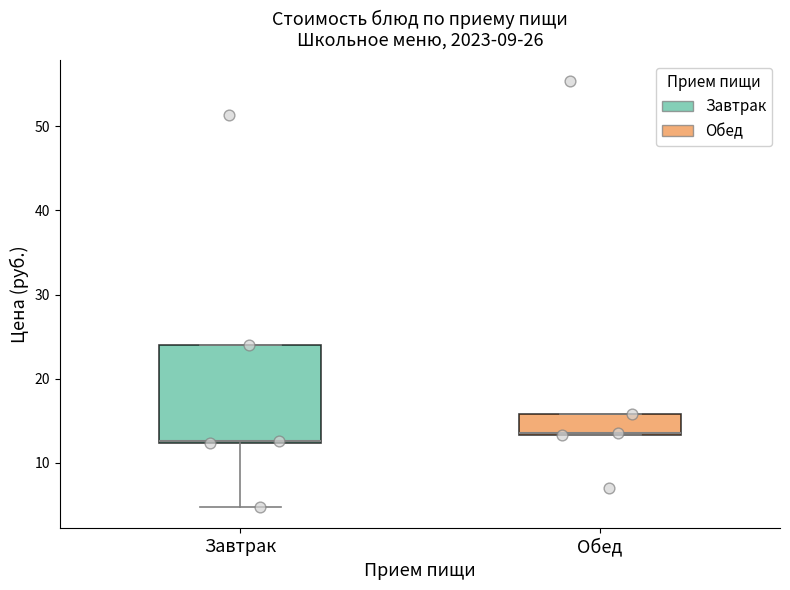

Which box is the tallest, from its lower edge to its upper edge?

Завтрак